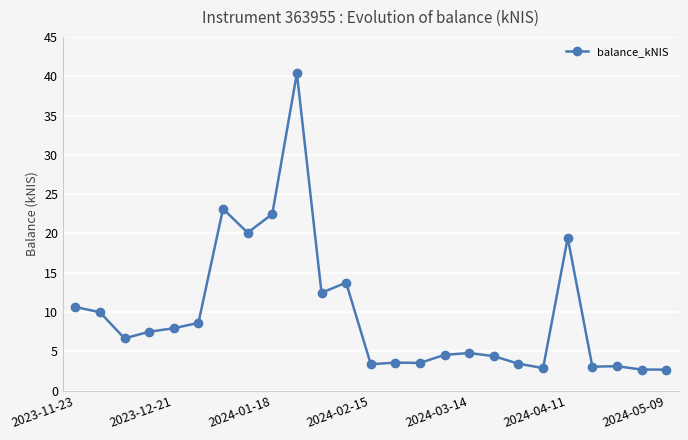

How many values exceed 6?

13